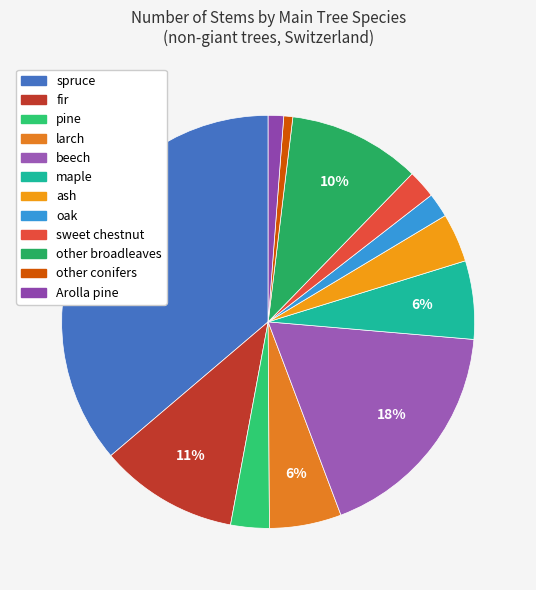

Which has a higher value, oak or fir?

fir